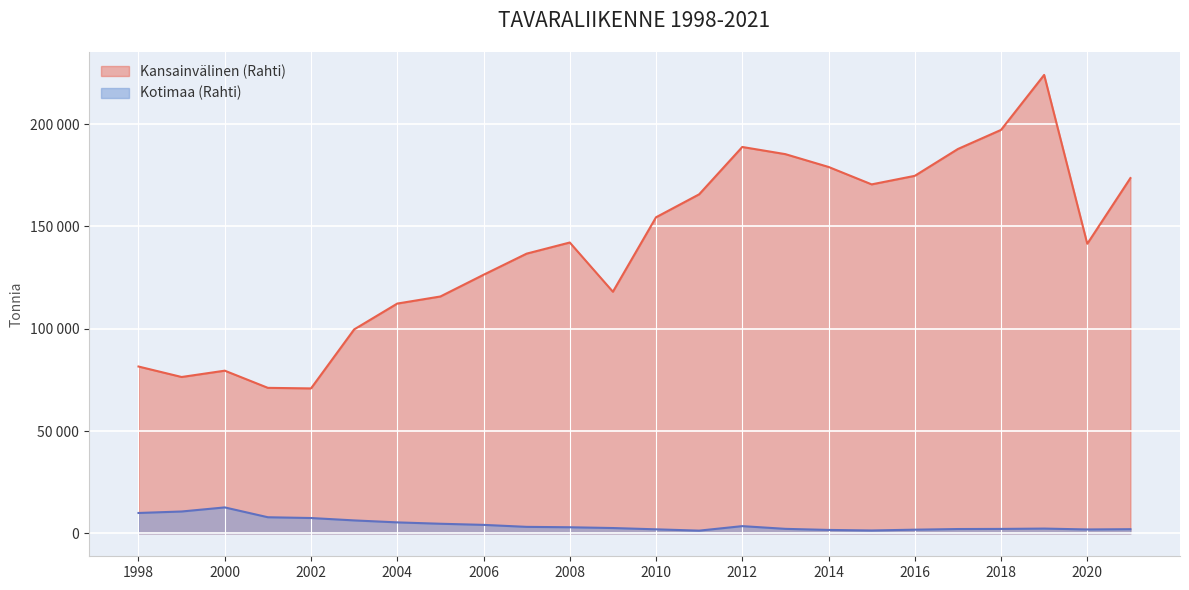

What is the value of the Kotimaa (Rahti) point at the 2nd from the left?

10679.4